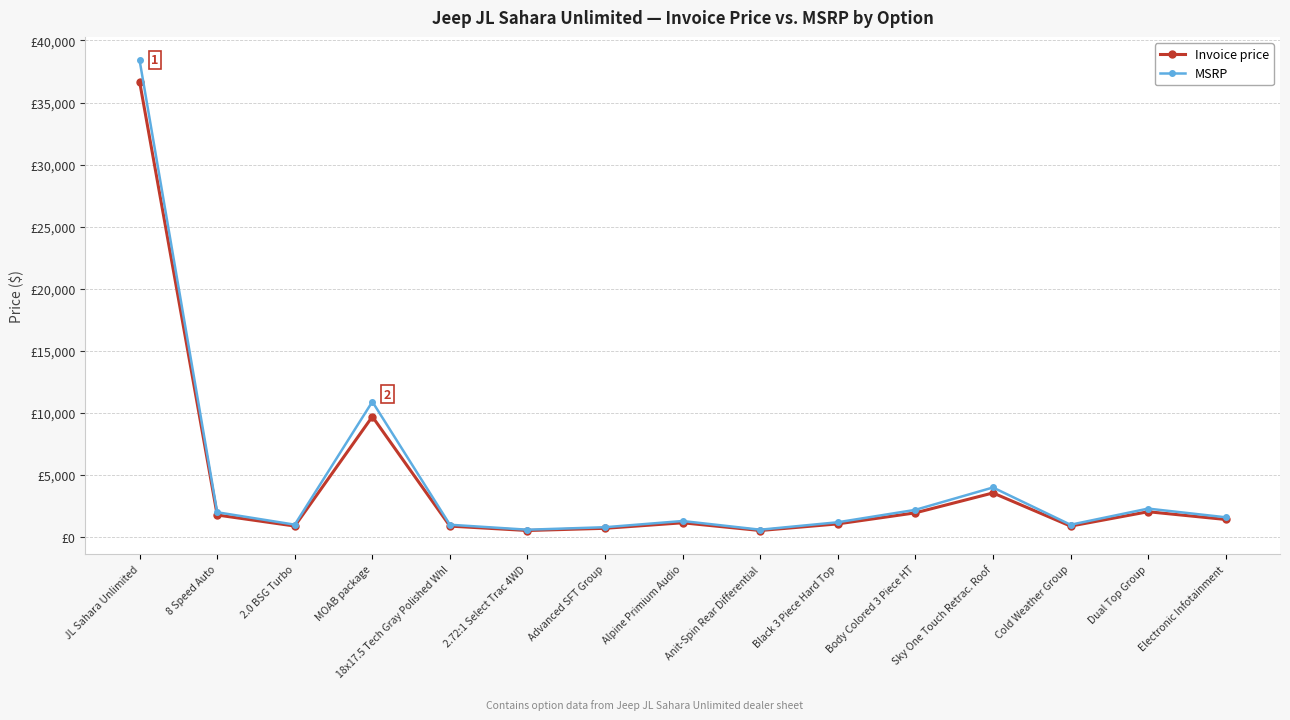

At which category does MSRP reach its first local valley?

2.0 BSG Turbo